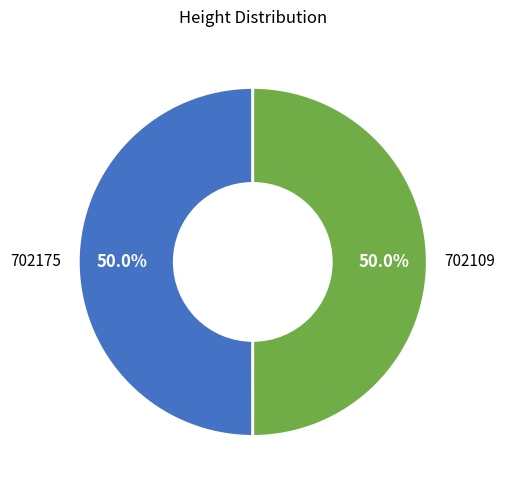

Do 702175 and 702109 together represent more than half of the pie?

Yes